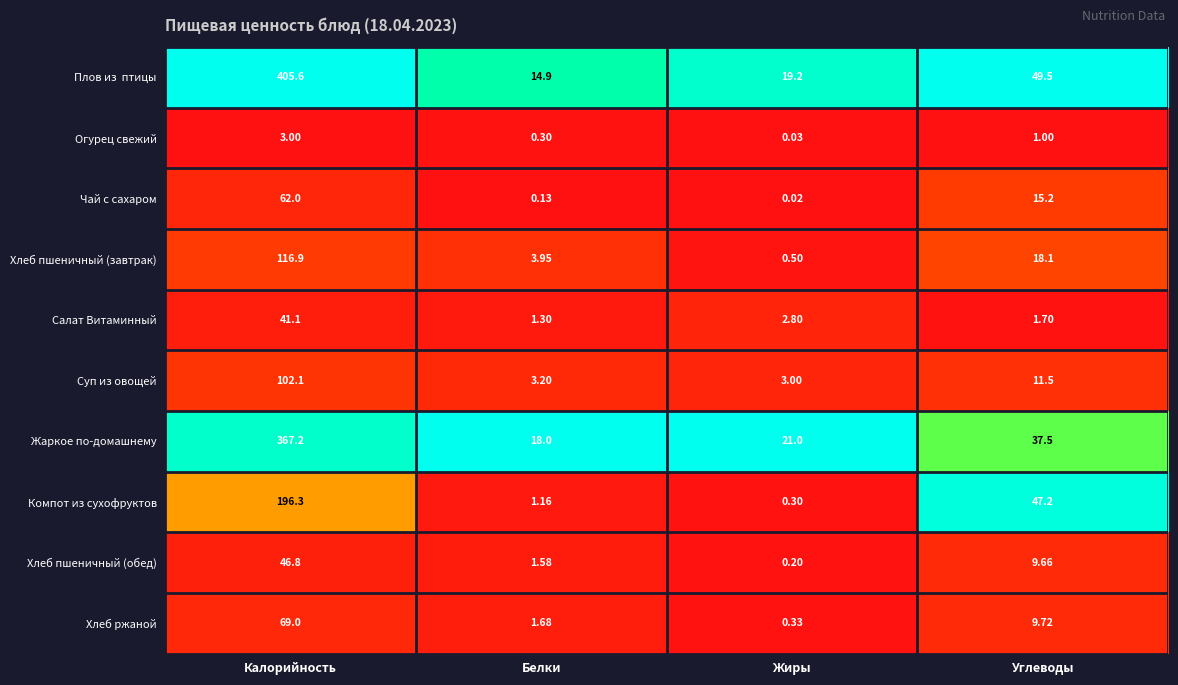

How many distinct data groups are displayed?

10